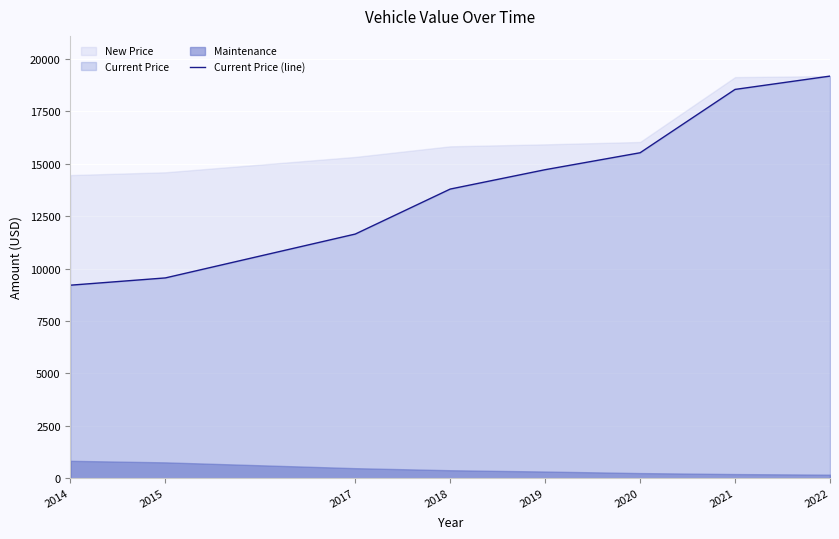

True or false: the data has more than 1 interior local peaks.

False